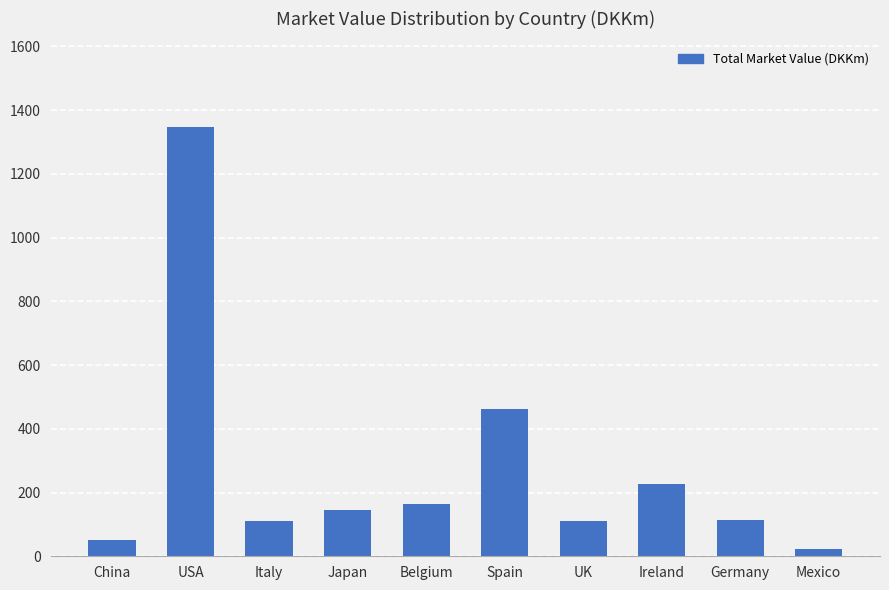

What is the smallest value displayed?

24.1